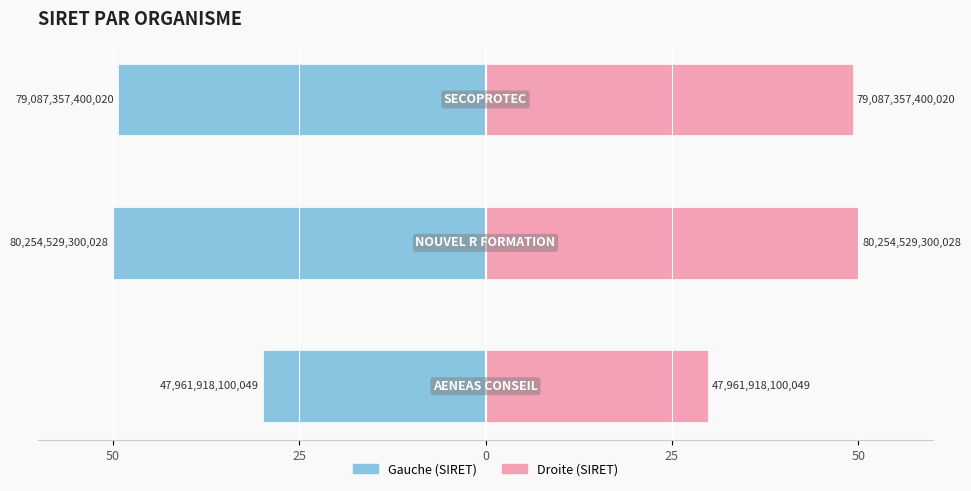

What is the spread (max minus min) of values at 50?

59.8